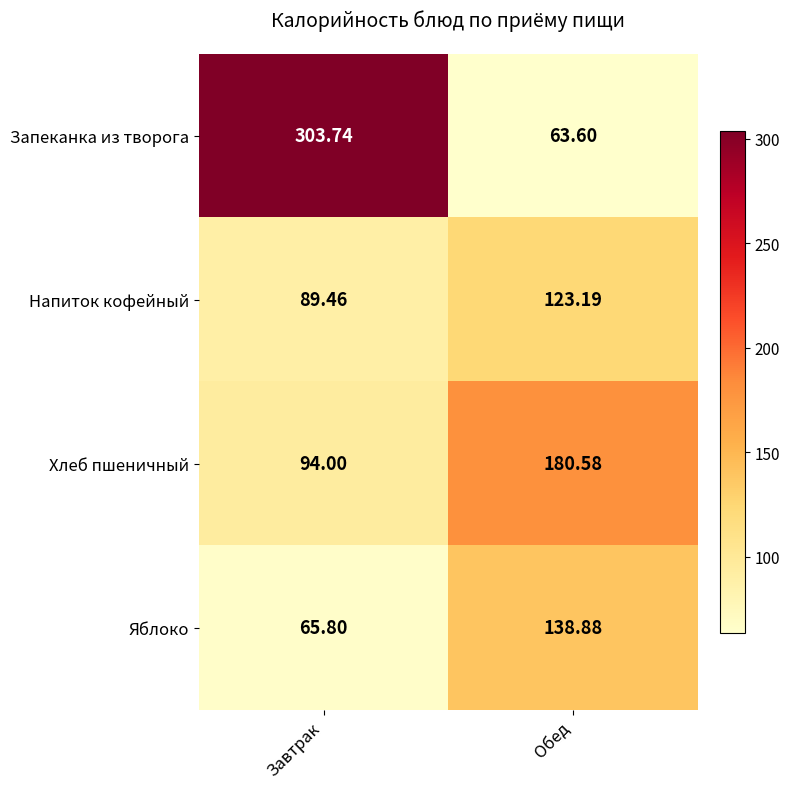

Count the number of categories in the chart.

2